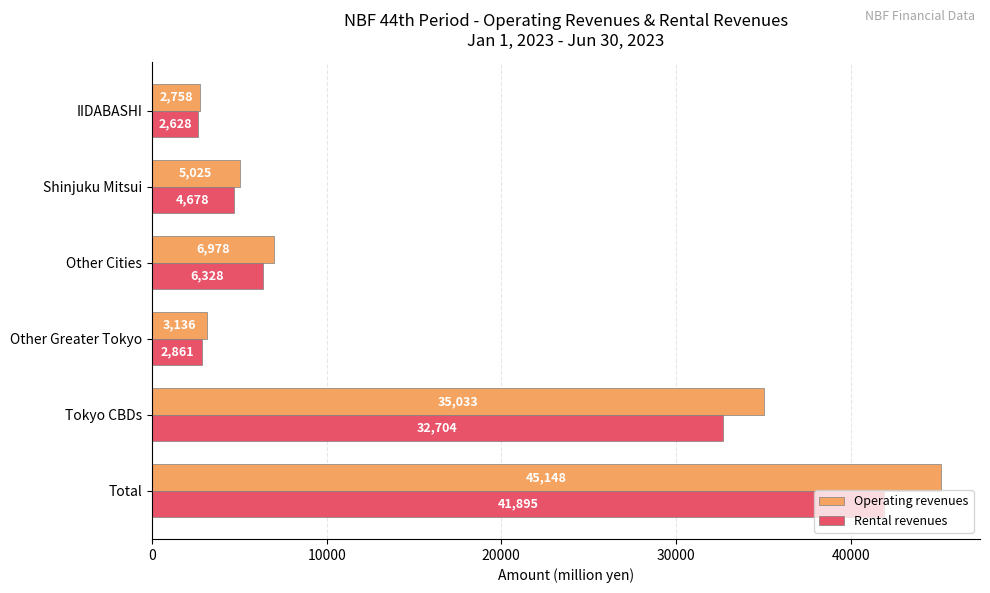

What are all the series names shown in the legend?

Operating revenues, Rental revenues